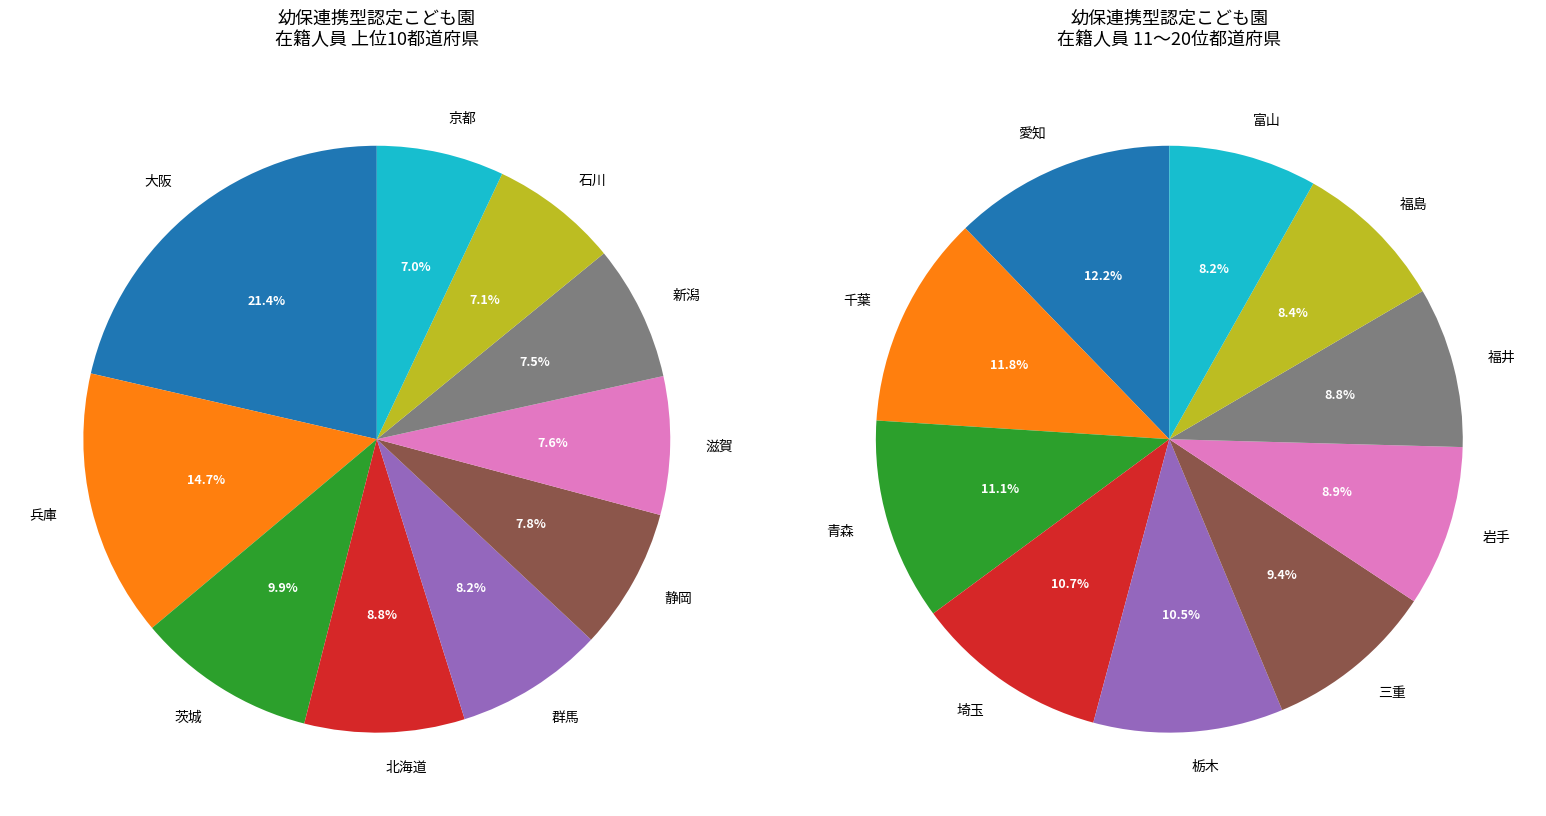

Is 山形 the majority of the pie?

No